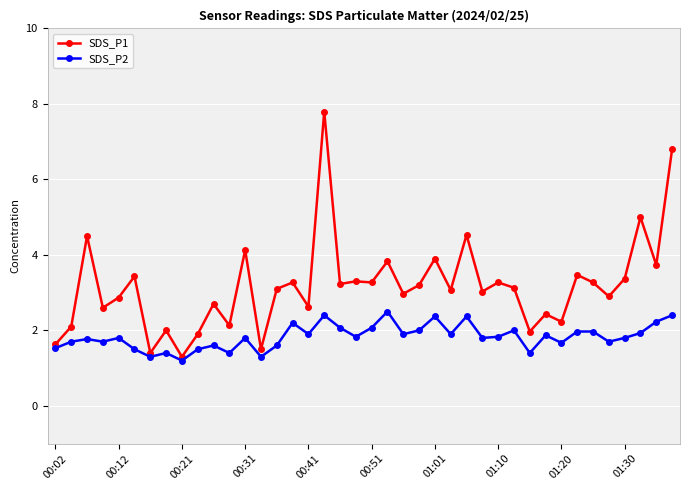

Which series has the largest total across all categories?

SDS_P1